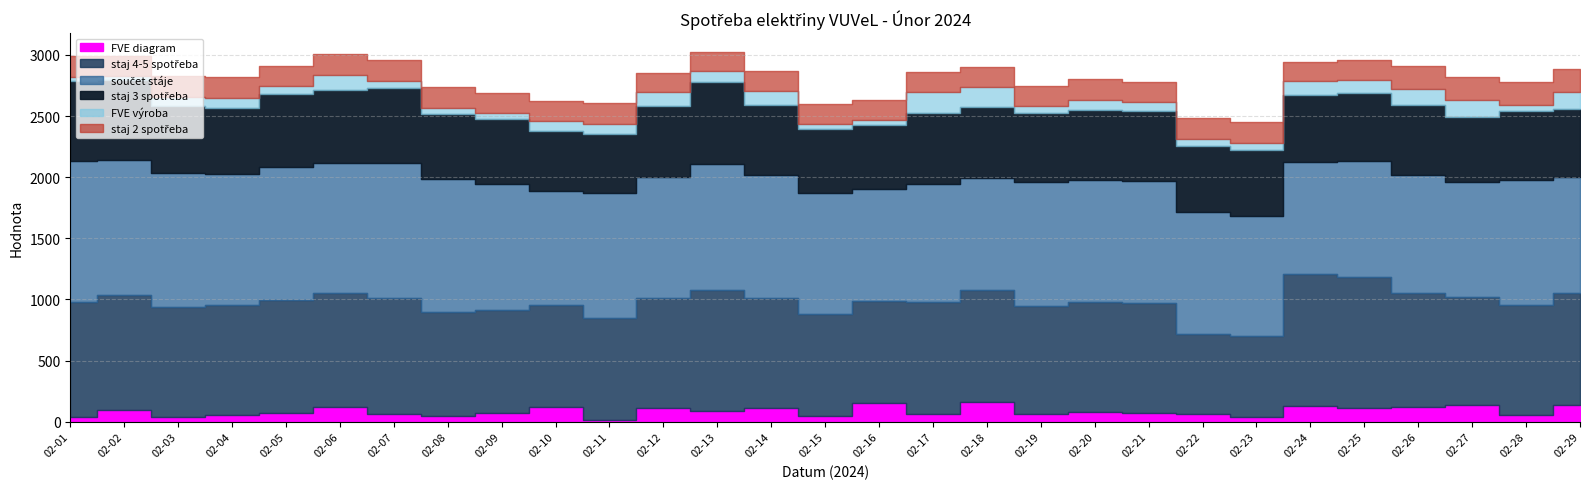

At which category is the sum across all series the highest?

02-13